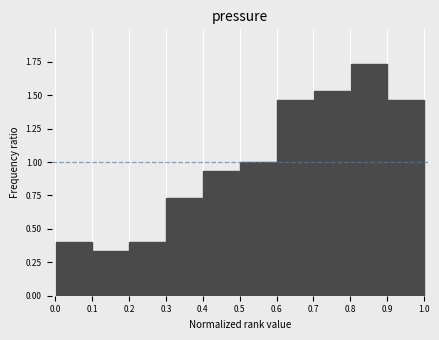

What is the height of the bar covering 0.5 to 0.6 on the x-axis? The values are not printed on the chart, so give them approximately, as read against the axis.

1.00